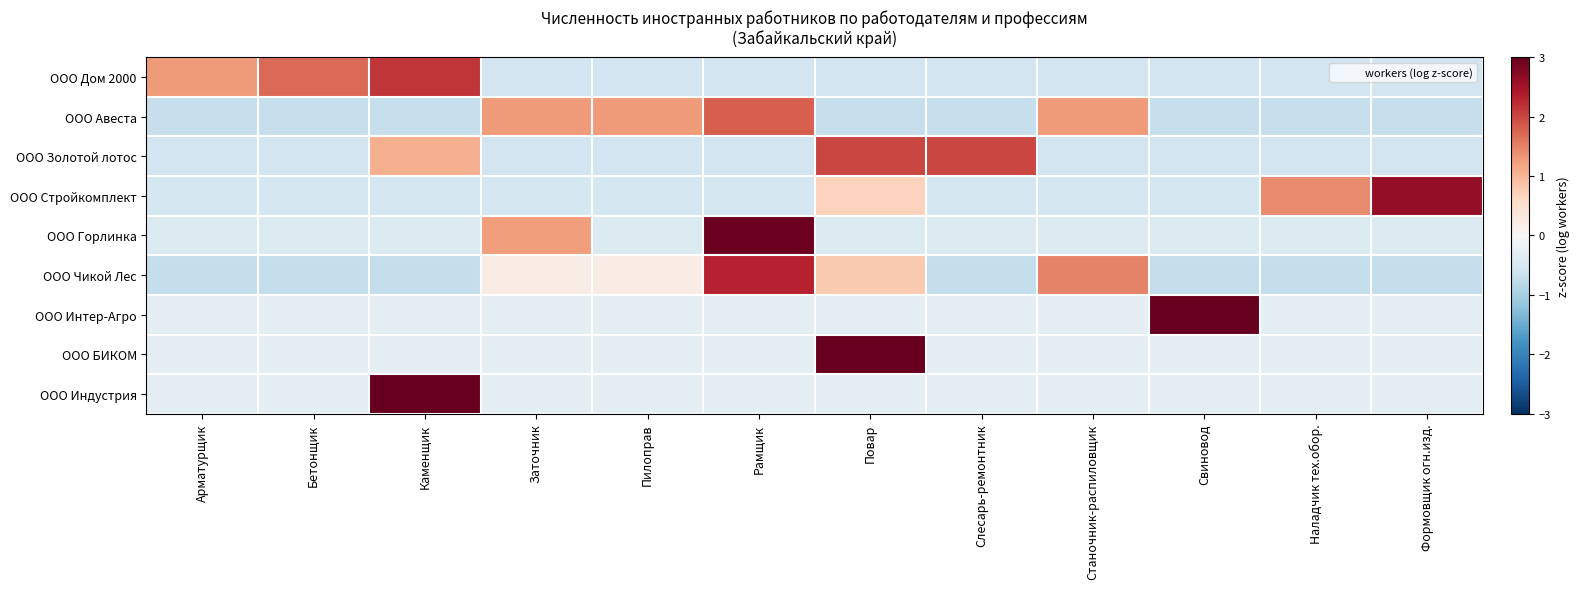

How many series are shown in this chart?

9